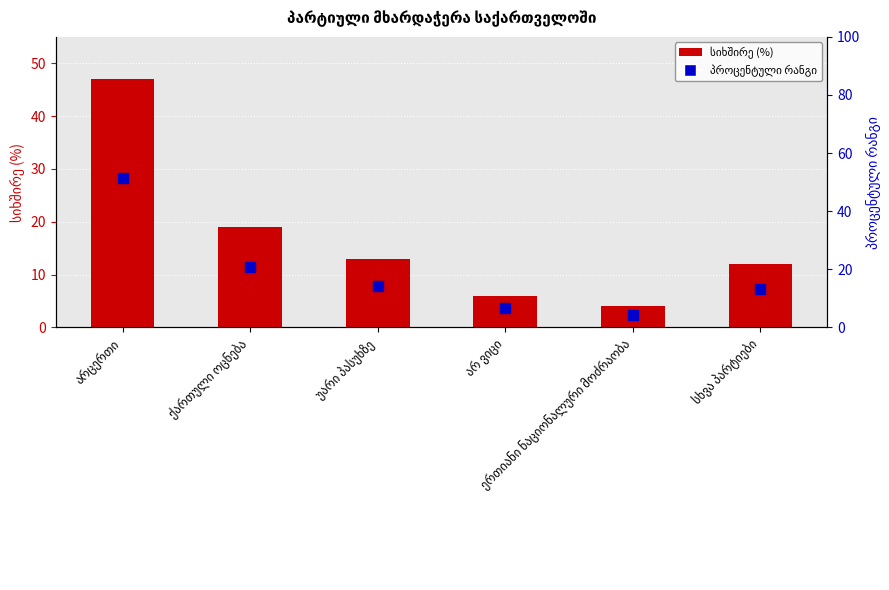

Reading left to right, list all the values displayed in this chart.

47	19	13	6	4	12